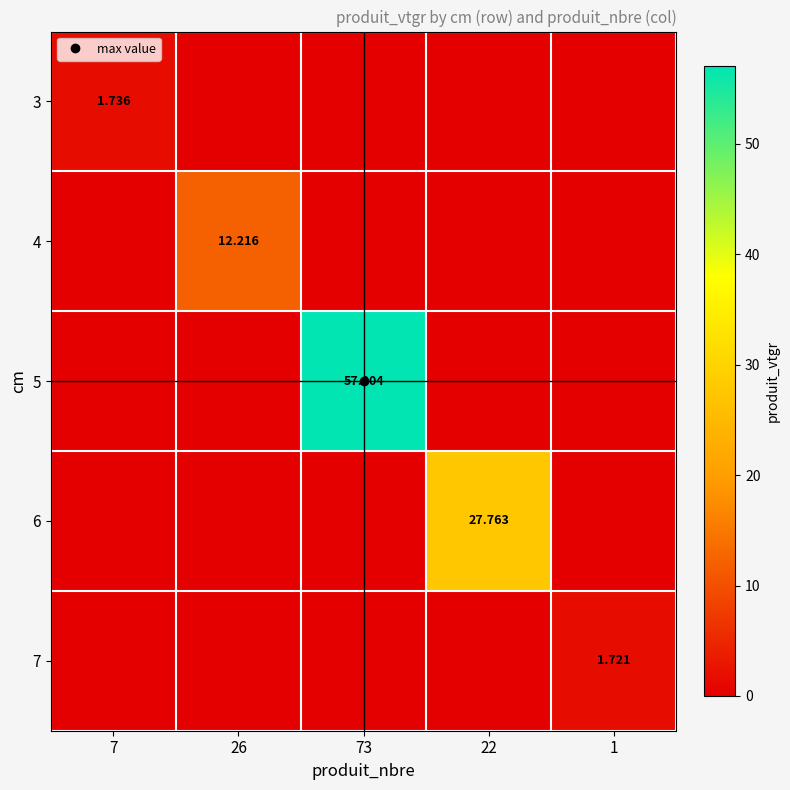

True or false: 7 has a value of -0.7 at 22.

False